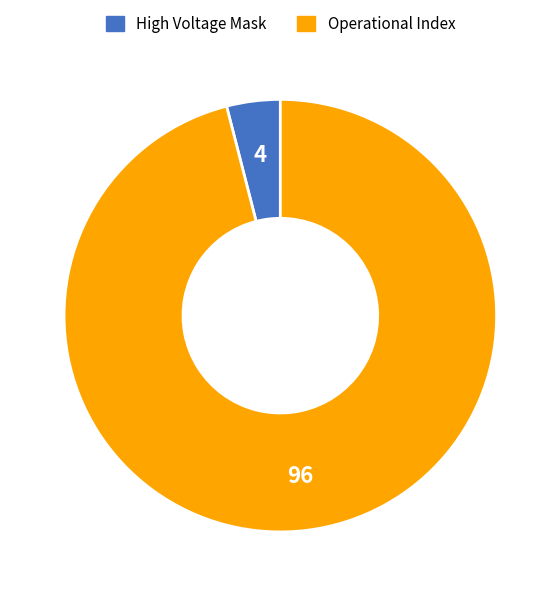

Does any single category account for the majority?

Yes